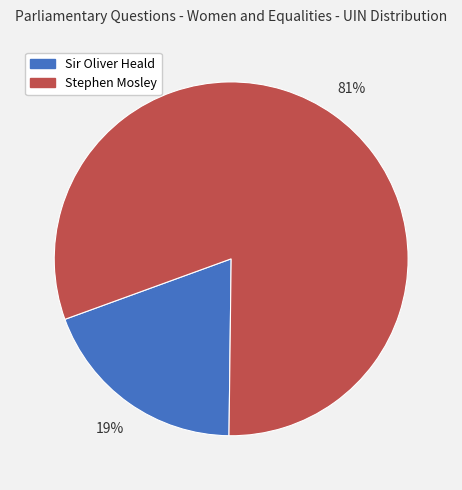

To the nearest percent, what is the average slice percentage?

50%